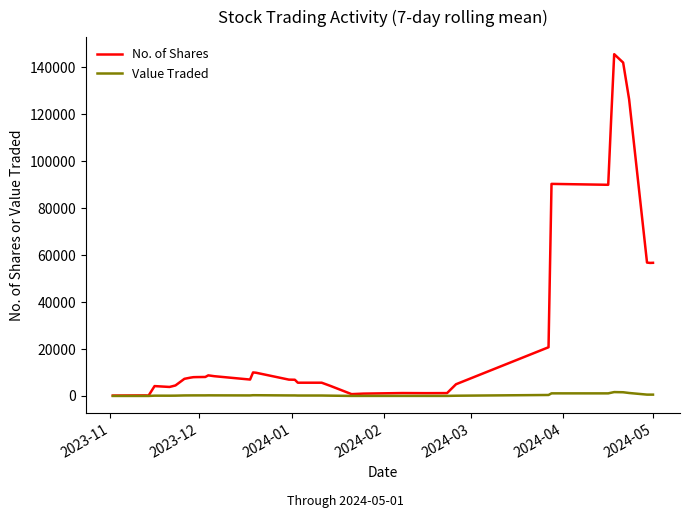

Which series has the largest total across all categories?

No. of Shares